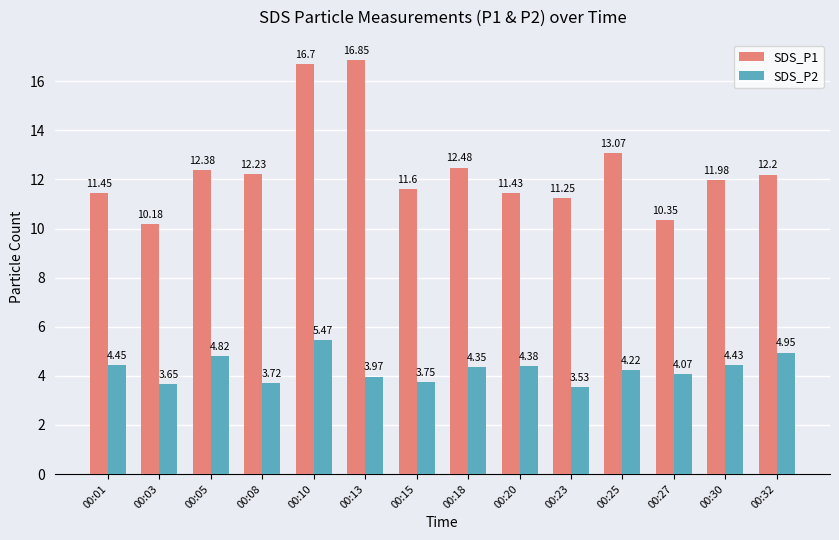

How many values in the SDS_P2 series are below 4?

5